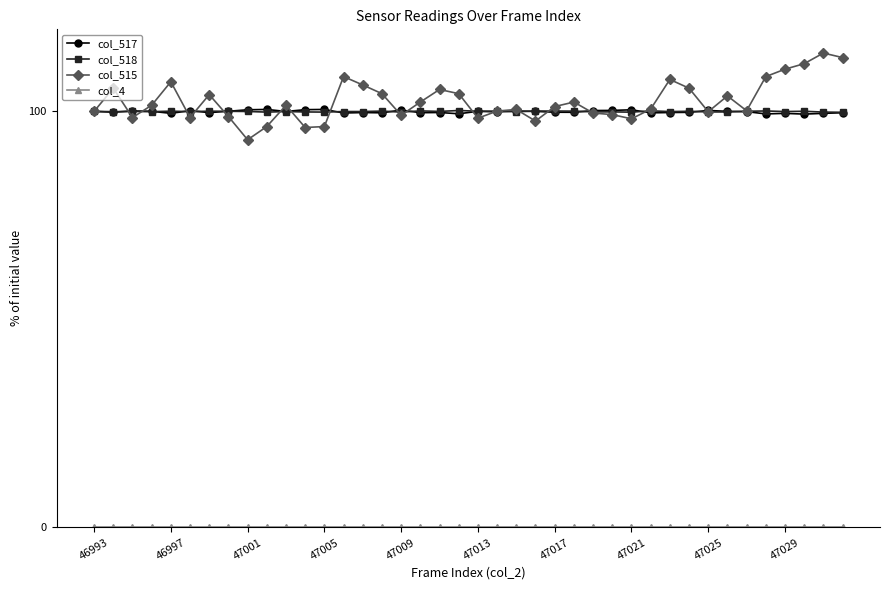

Which series has the largest range (max minus min)?

col_515